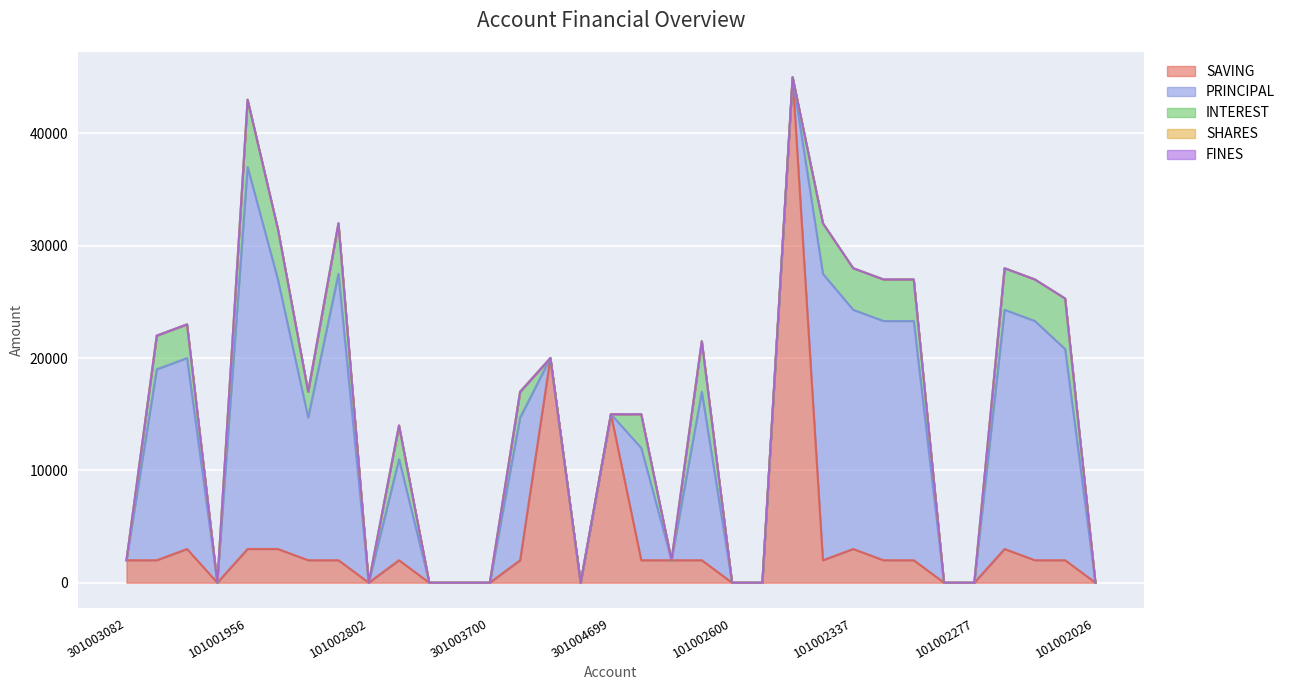

Count the number of data series in this chart.

5